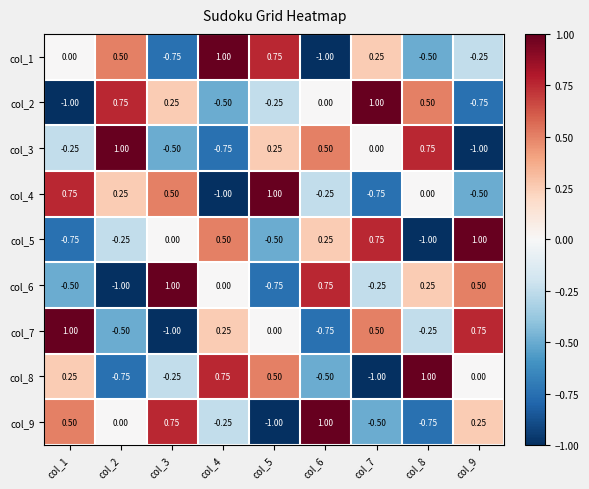

Is the value of col_7 at col_3 greater than the value of col_9 at col_3?

No